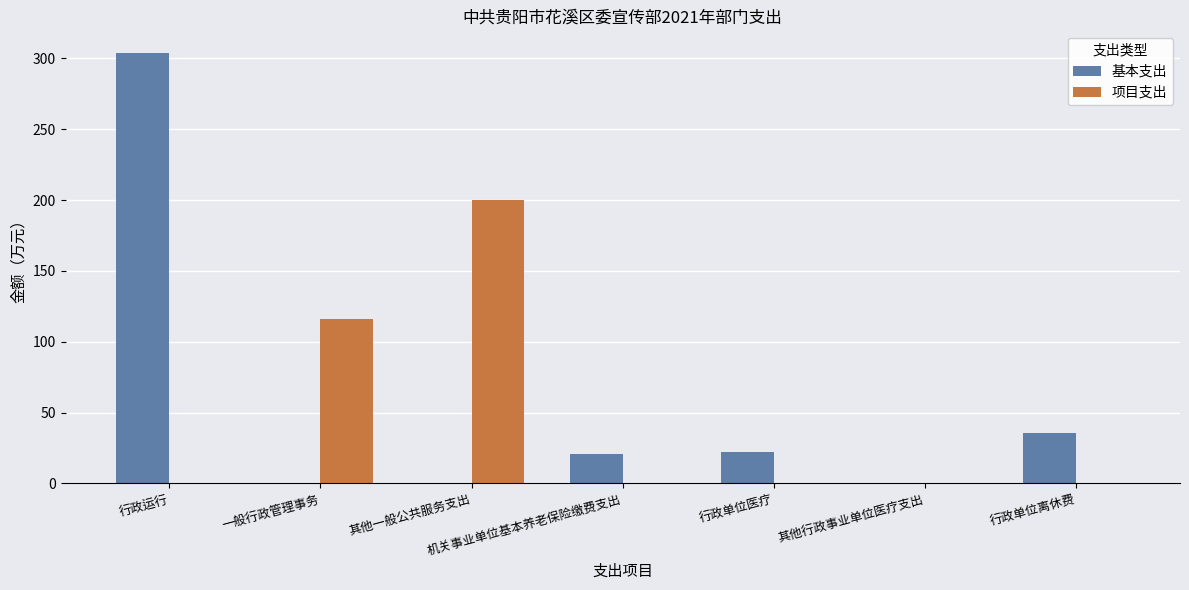

At which label is 基本支出 closest to 151?

行政单位离休费